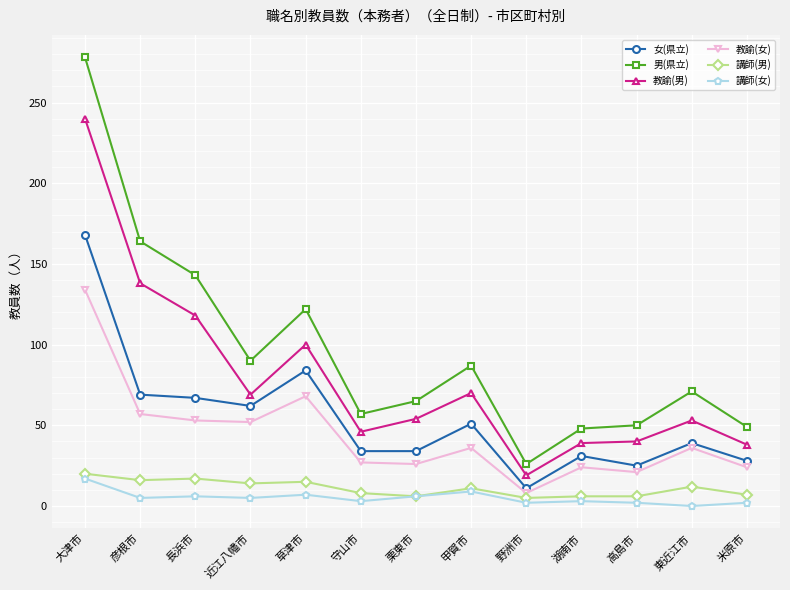

Which series has the largest total across all categories?

男(県立)